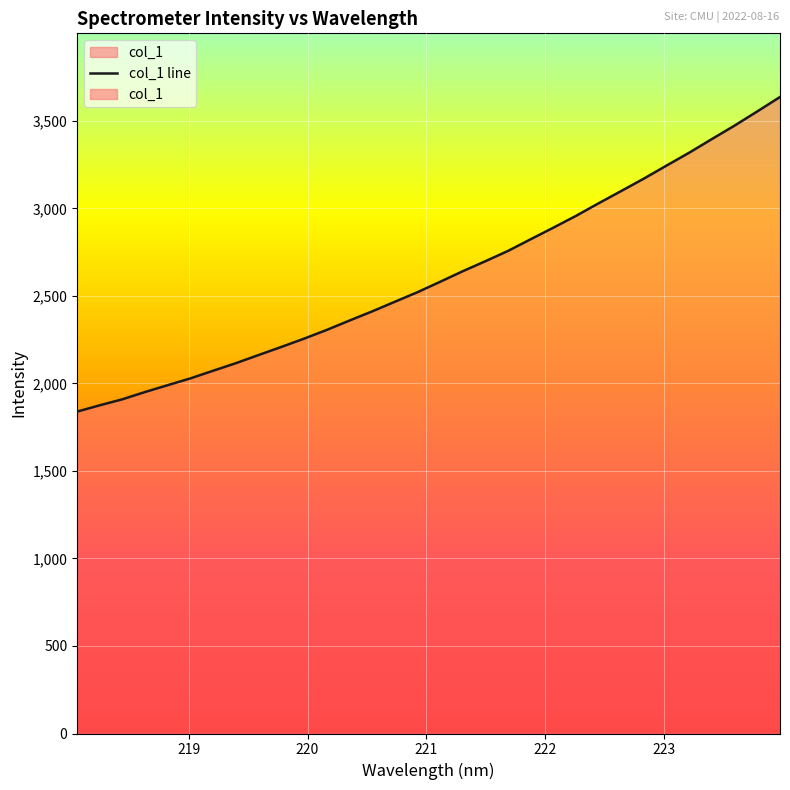

What is the greatest value displayed?

3636.0